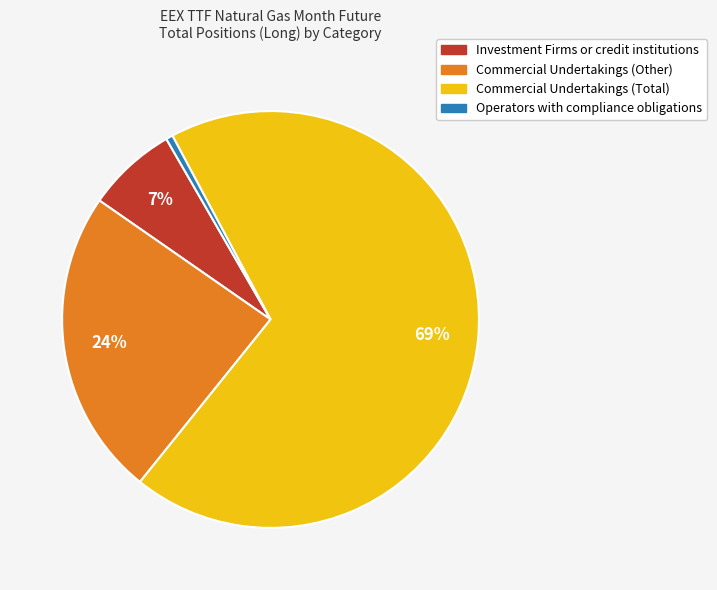

What is the ratio of the value at Investment Firms or credit institutions to the value at Commercial Undertakings (Other)?

0.3